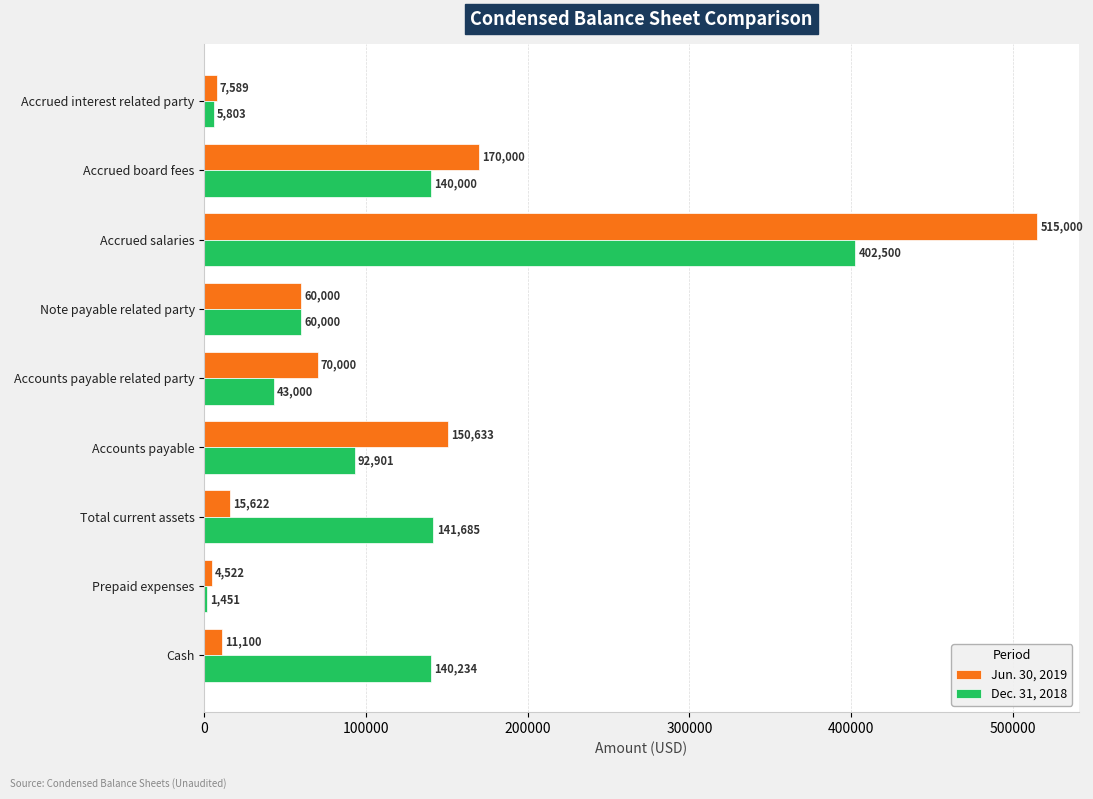

The value of Jun. 30, 2019 at Accounts payable is 237515. True or false?

False